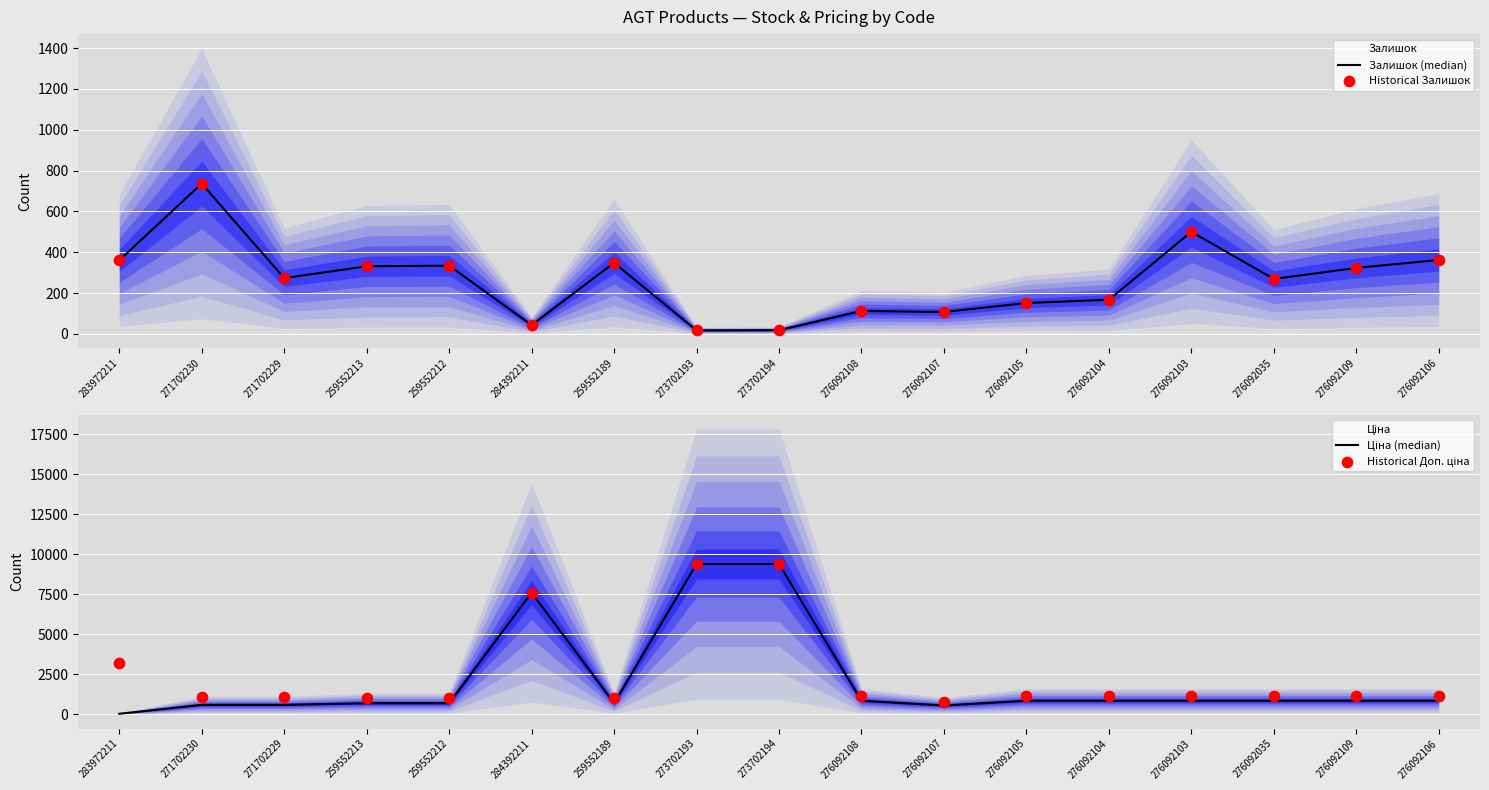

Which series reaches the minimum Y coordinate?

Залишок (median)